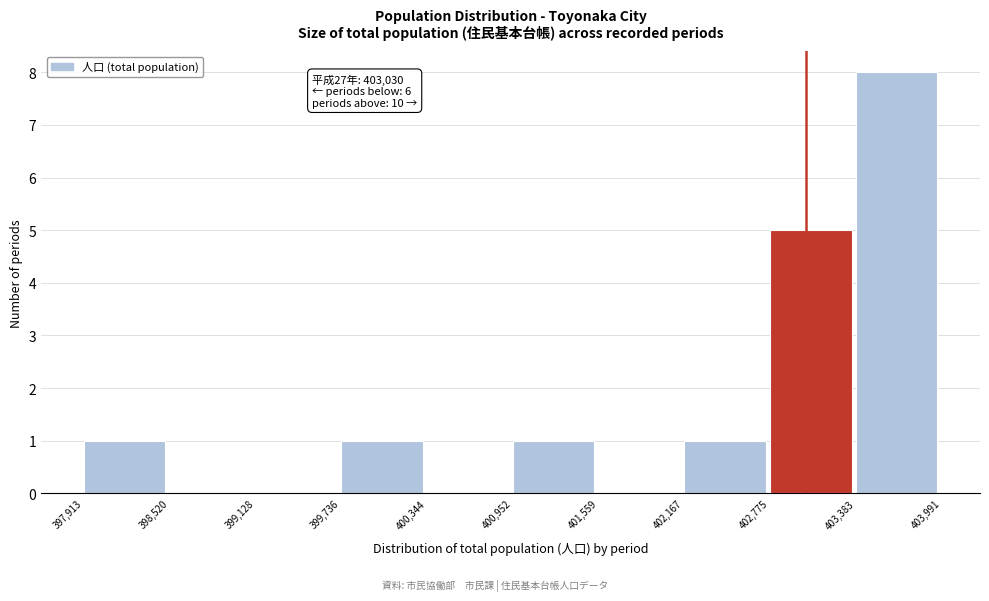

Which range on the x-axis has the tallest bar?

403,383 to 403,991